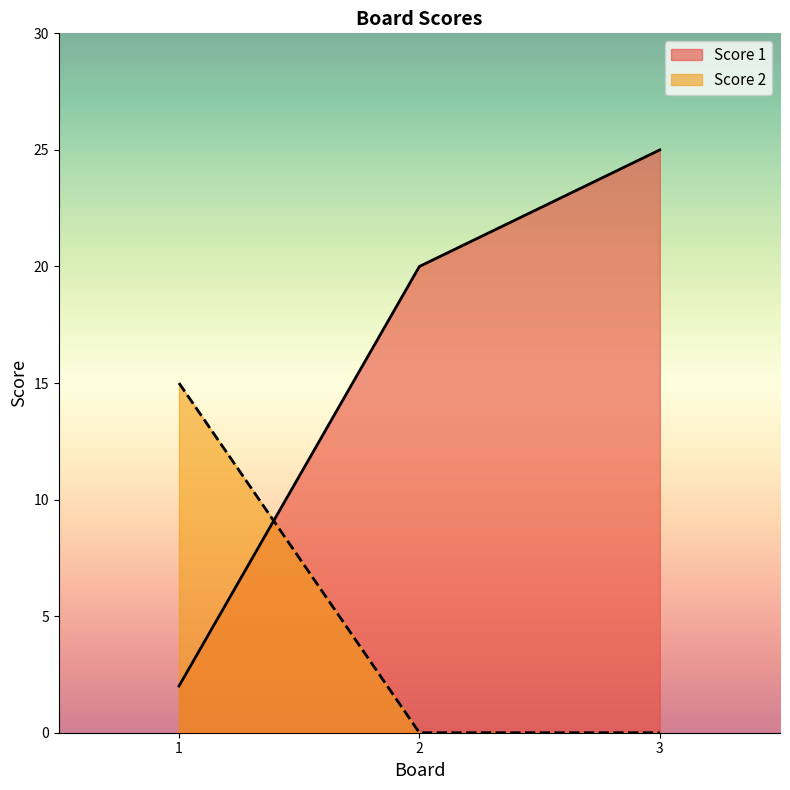

What is the sum of all Score 1 values?

47